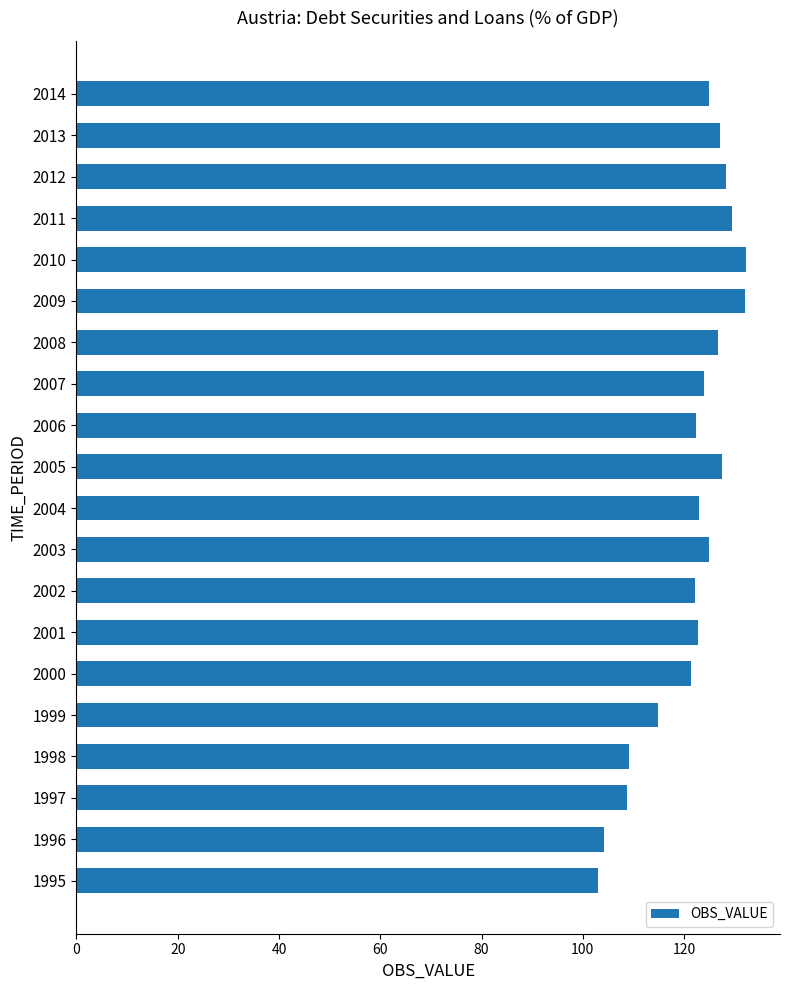

What is the difference between the maximum and minimum values?

29.4